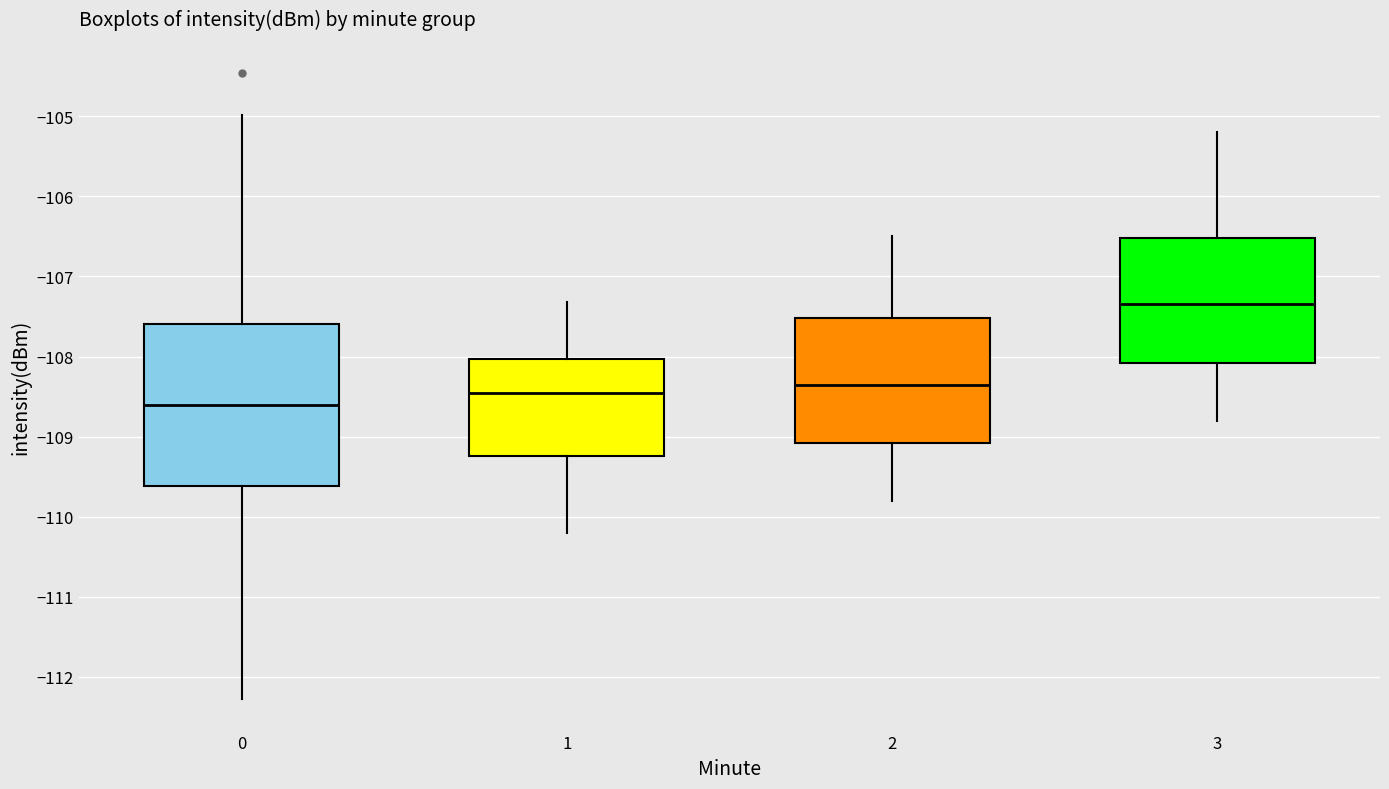

Where is the upper edge of the box at x = 0 on the y-axis? The values are not printed on the chart, so give them approximately, as read against the axis.

-107.6